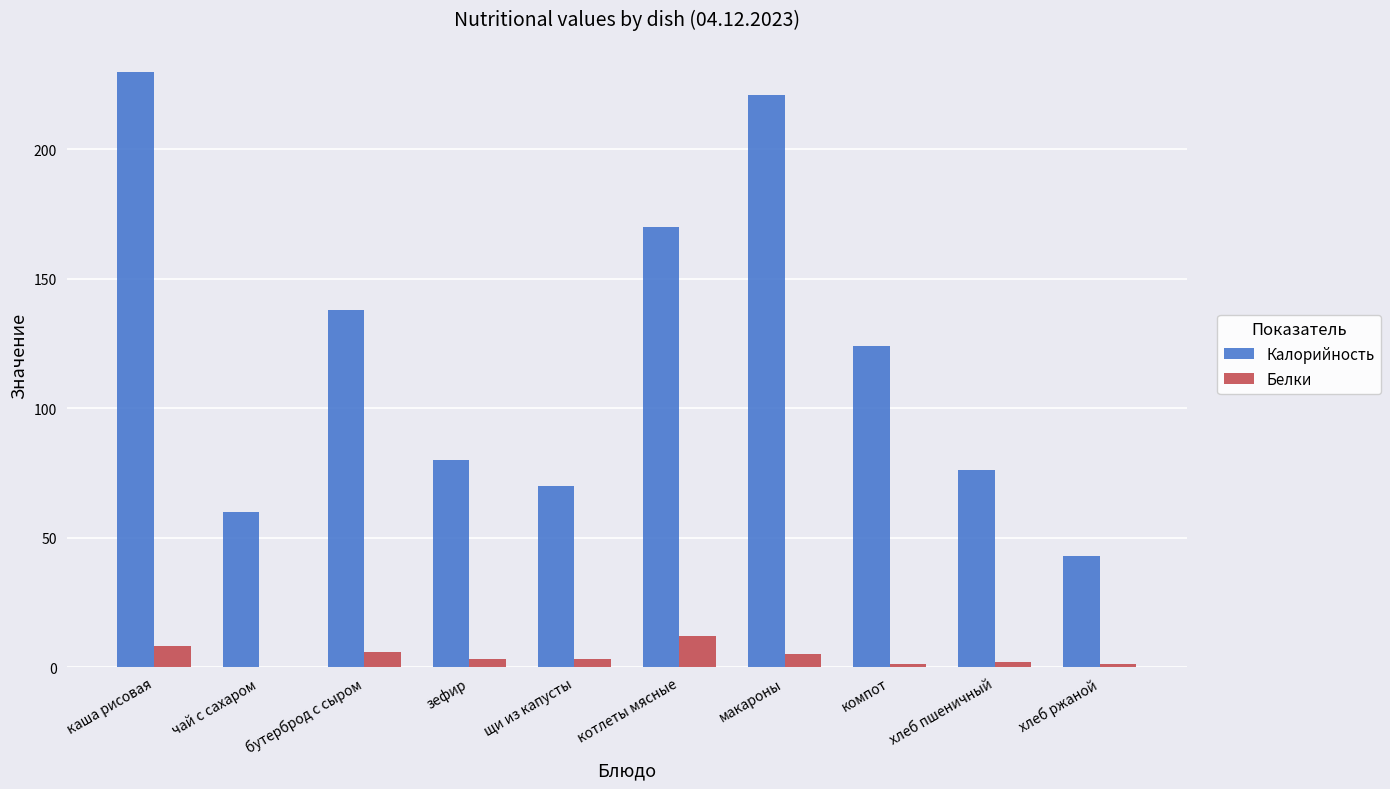

What is the highest value of the Калорийность series?

230